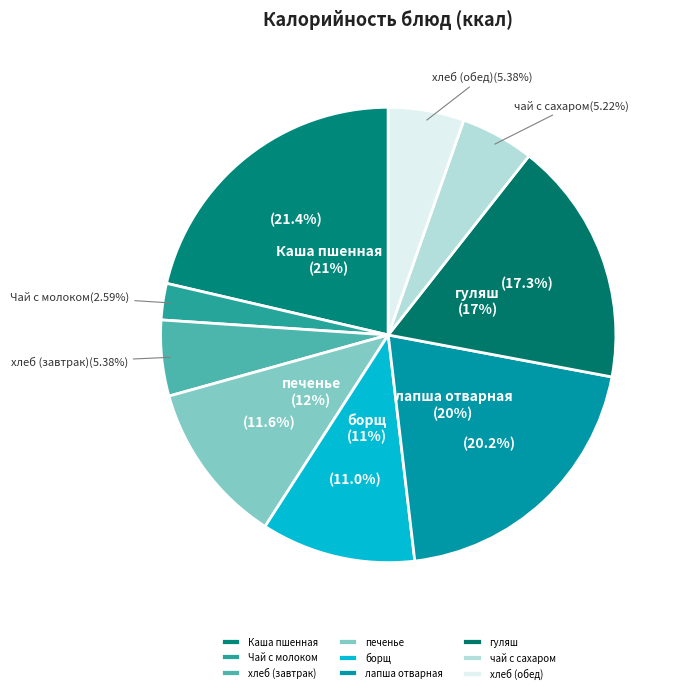

Which has a higher value, хлеб (завтрак) or хлеб (обед)?

хлеб (завтрак)